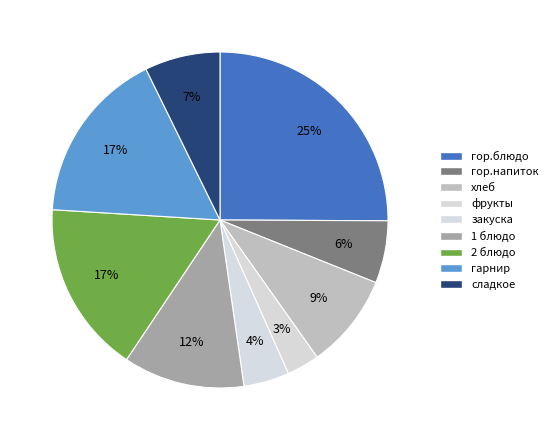

How many slices are in this pie chart?

9